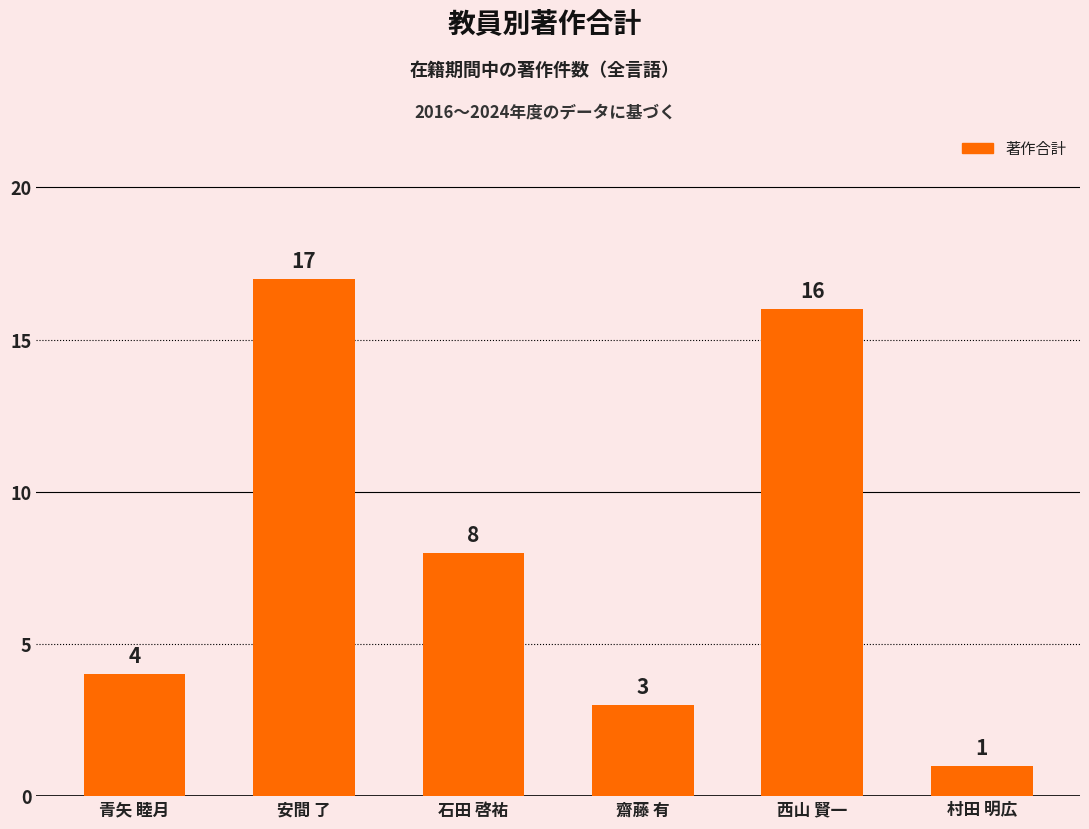

What is the value of the 4th bar from the left?

3